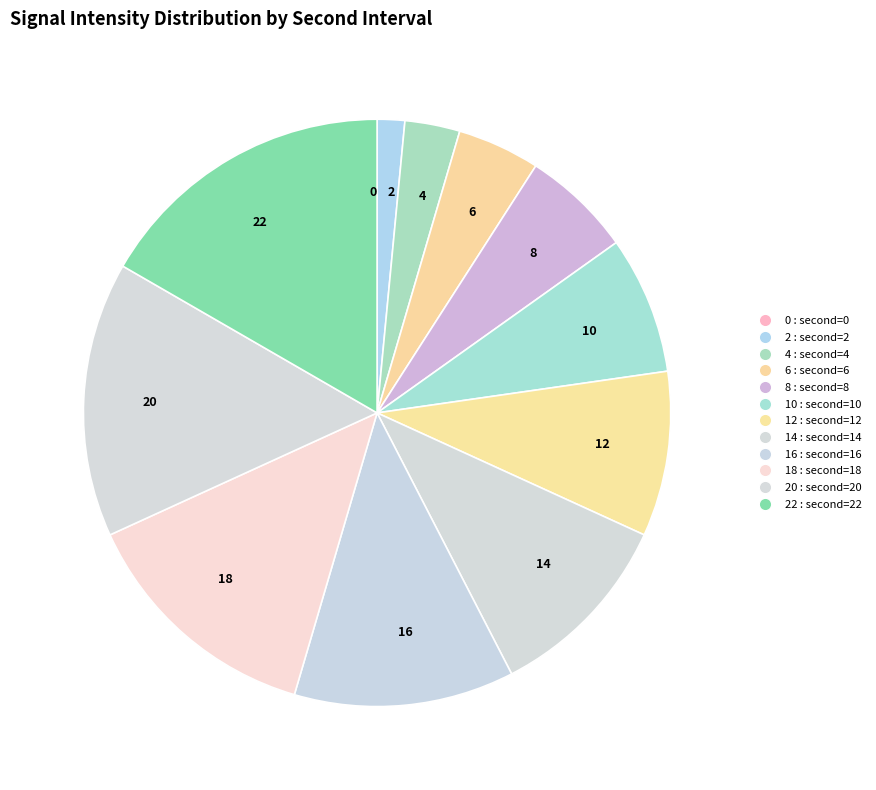

Which slice is the largest?

22